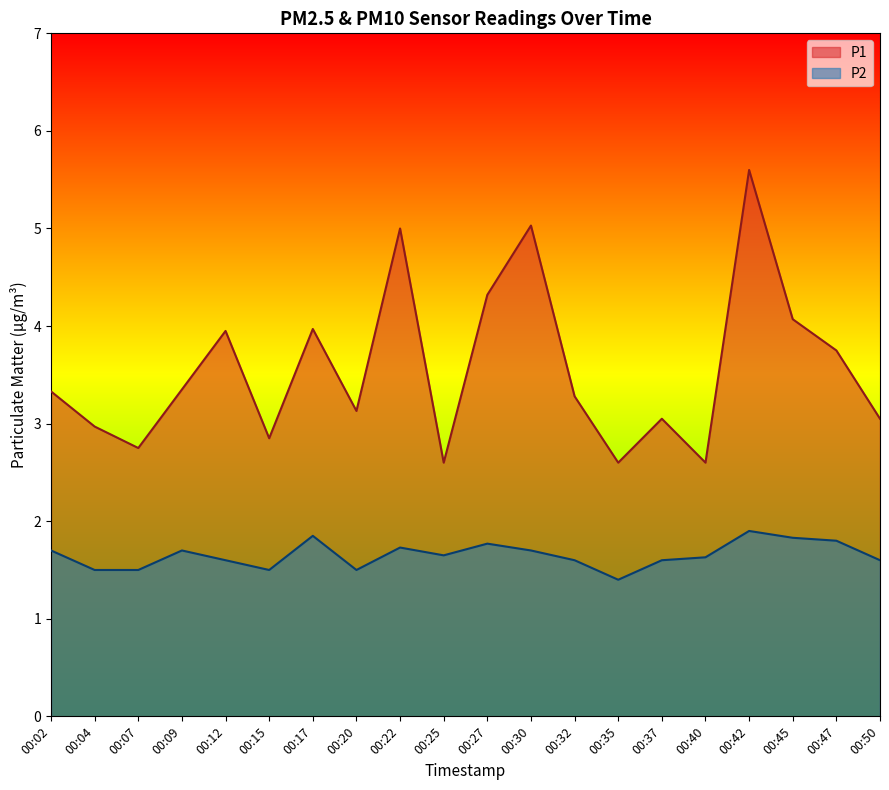

Is it true that P2 equals 2.7 at 00:02?

False